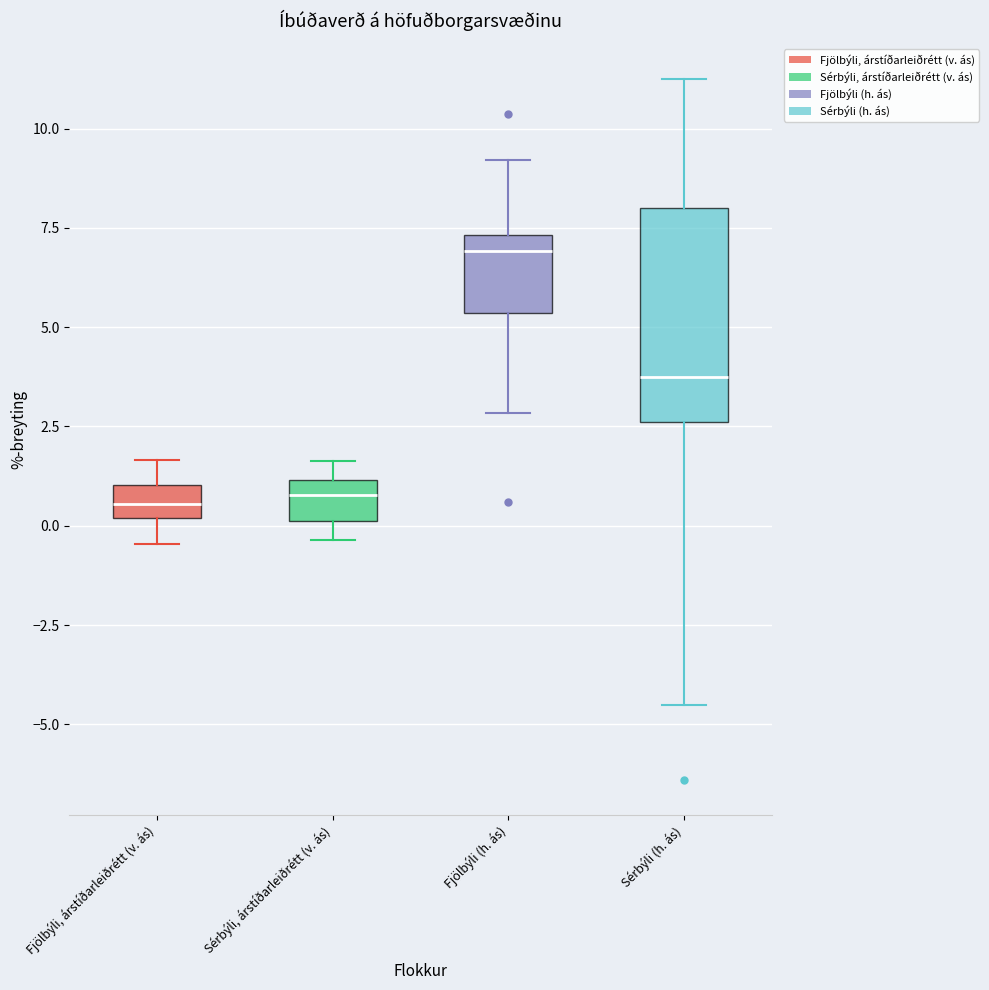

Reading left to right, transcribe this box plot: for each box, give where its median line is, the range the box spans, and where its two whiskers end, as read against the y-axis. The values are not printed on the chart, so give them approximately, as read against the axis.

Fjölbýli, árstíðarleiðrétt (v. ás): median 0.5, box 0.0 to 1.0, whiskers -0.5 to 1.5
Sérbýli, árstíðarleiðrétt (v. ás): median 1.0 (inside the box), box 0.0 to 1.0, whiskers -0.5 to 1.5
Fjölbýli (h. ás): median 7.0, box 5.5 to 7.5, whiskers 3.0 to 9.0
Sérbýli (h. ás): median 3.5, box 2.5 to 8.0, whiskers -4.5 to 11.5